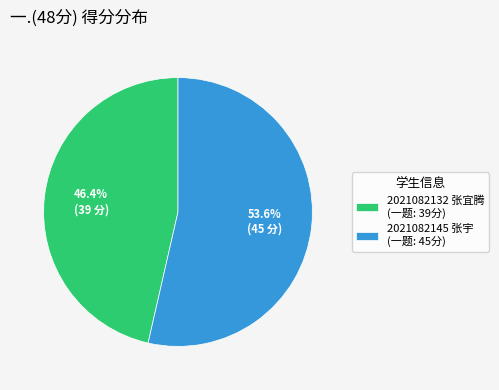

What is the smallest slice in the pie chart?

2021082132 张宜腾